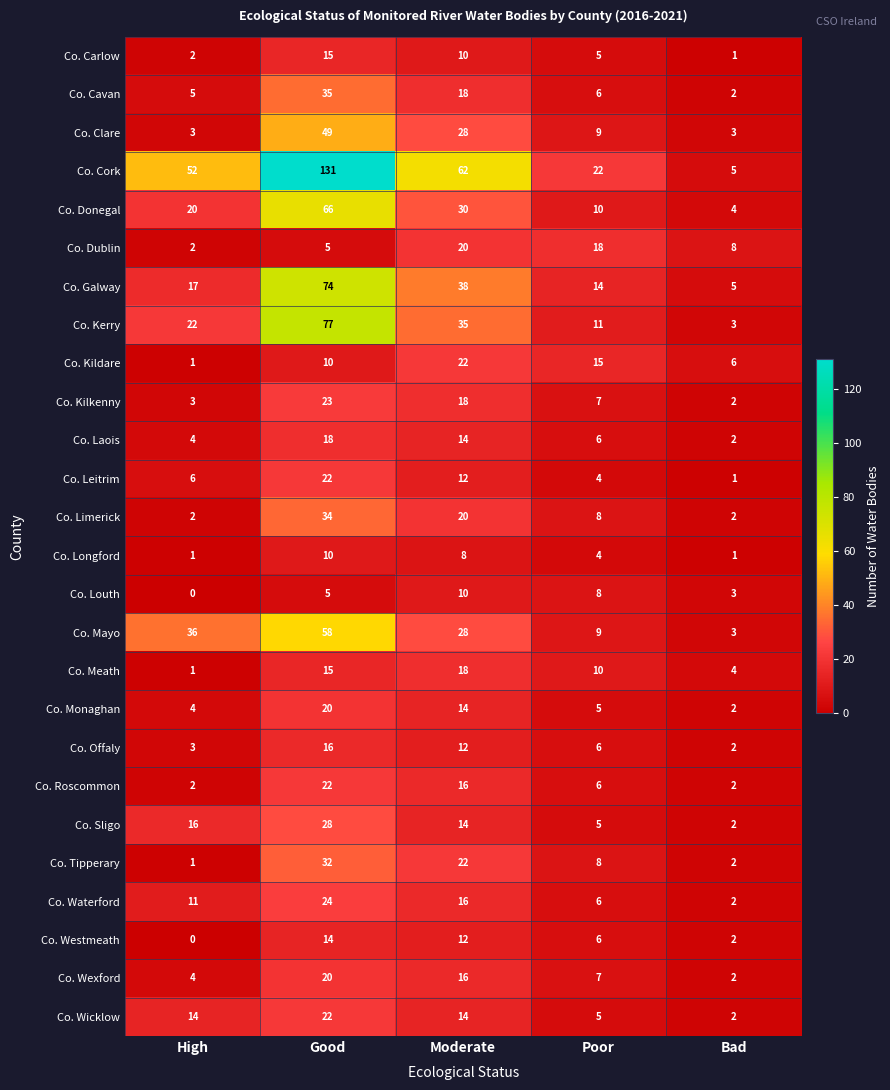

Is it true that Co. Mayo equals 9 at Poor?

True